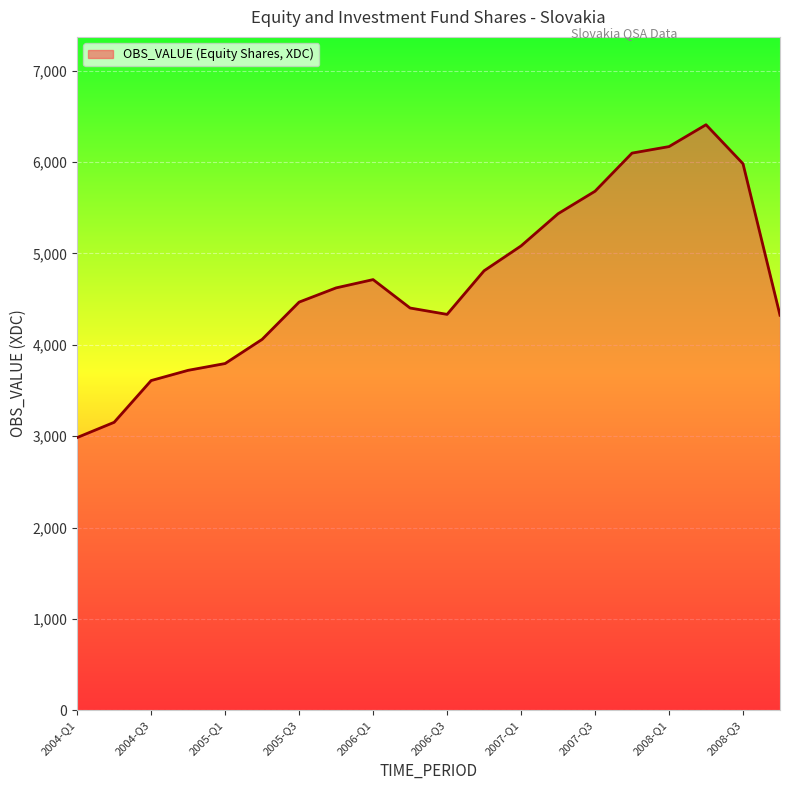

What is the sum of the values at 12 and 13?

10515.2